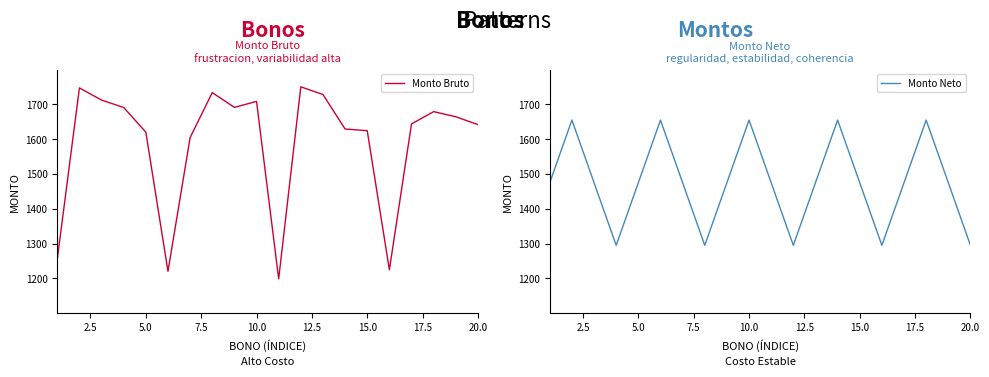

How many intersections are there between Monto Neto and Monto Bruto?

9